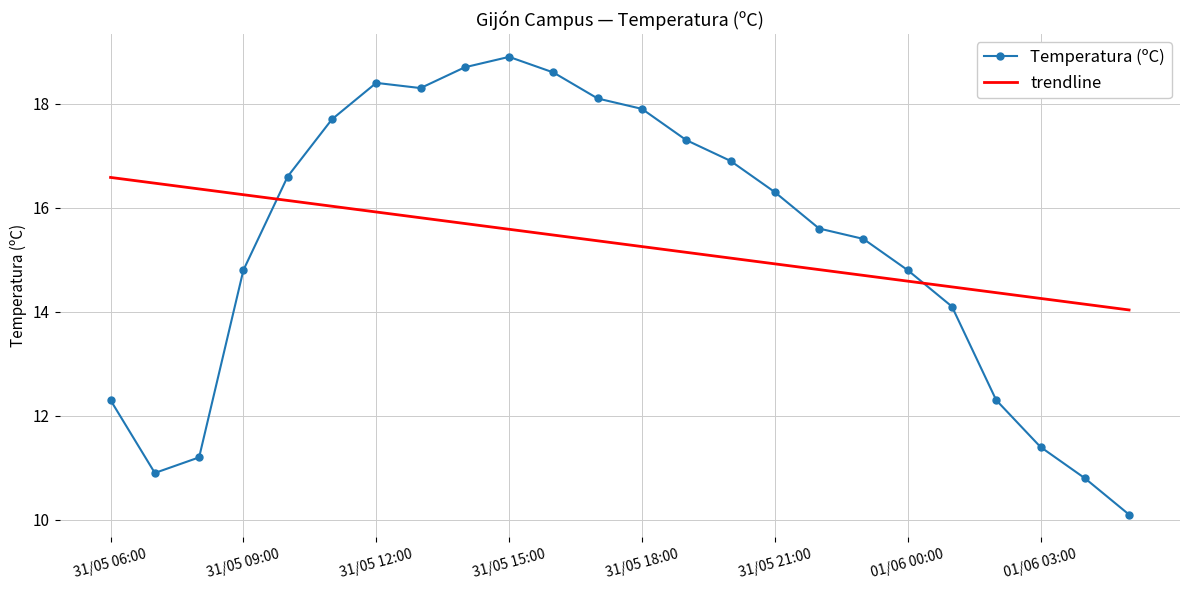

True or false: trendline and Temperatura (ºC) cross at least once.

True